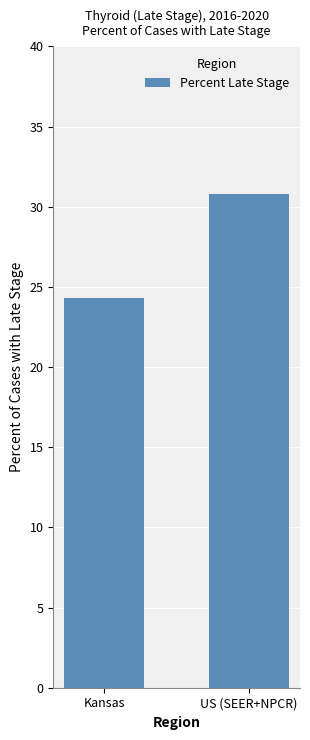

Reading left to right, transcribe all the data shown in this chart.

24.3	30.8